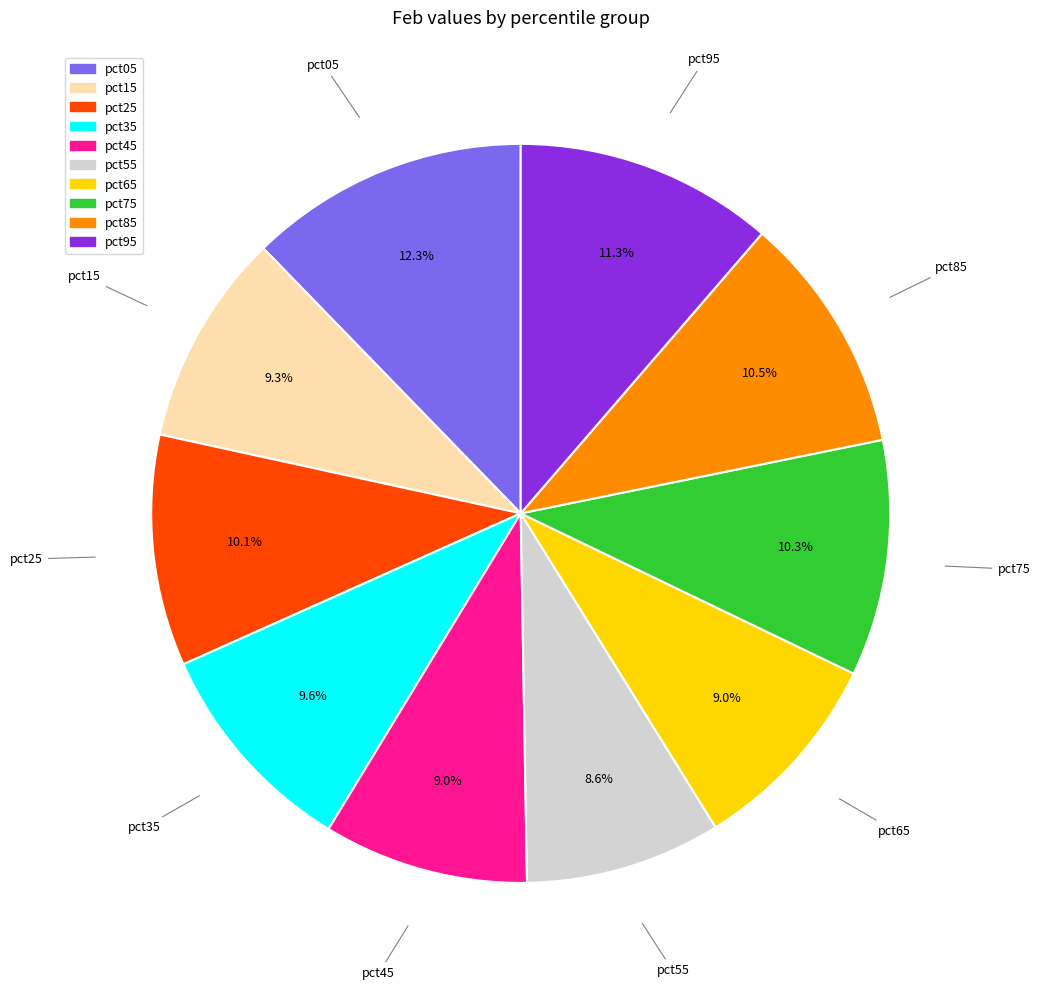

To the nearest percent, what is the average slice percentage?

10%